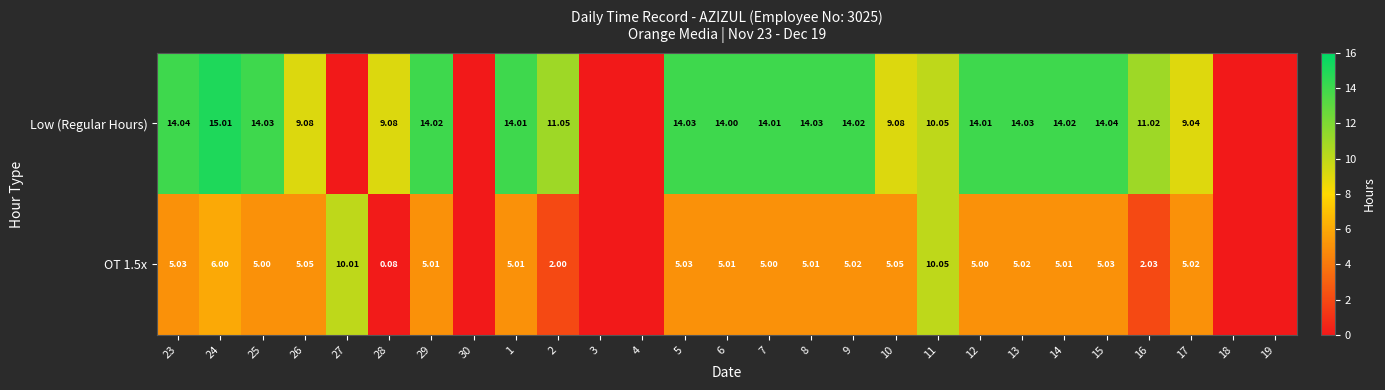

At which category does the chart reach its peak across all series?

24